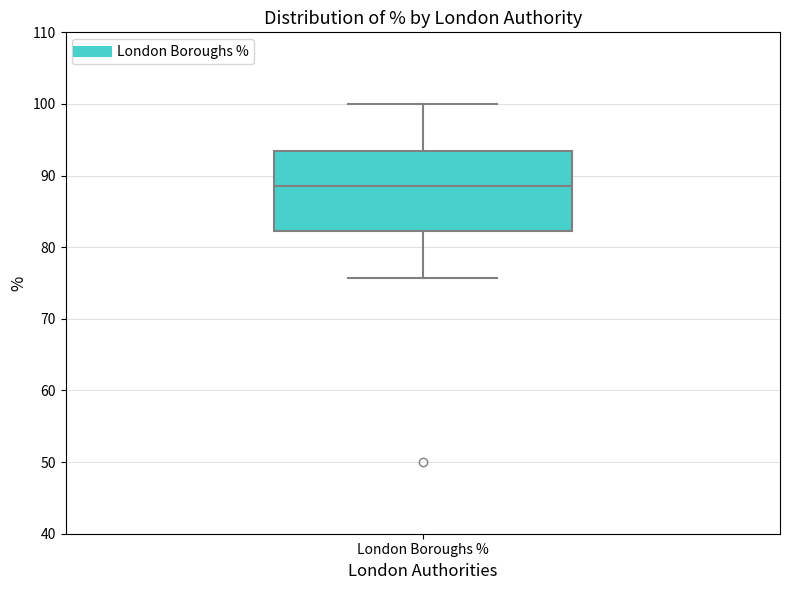

Transcribe this box plot: give where the median line is, the range the box spans, and where the two whiskers end, as read against the y-axis. The values are not printed on the chart, so give them approximately, as read against the axis.

median 89, box 82 to 93, whiskers 76 to 100